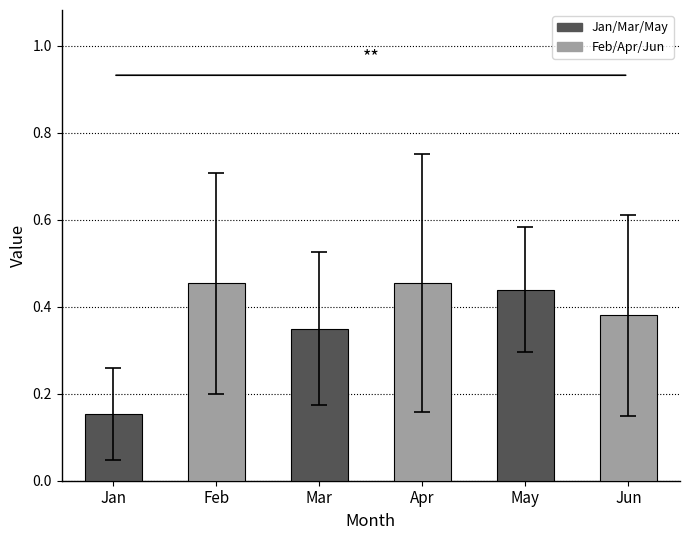

Which has a higher value, Mar or Apr?

Apr